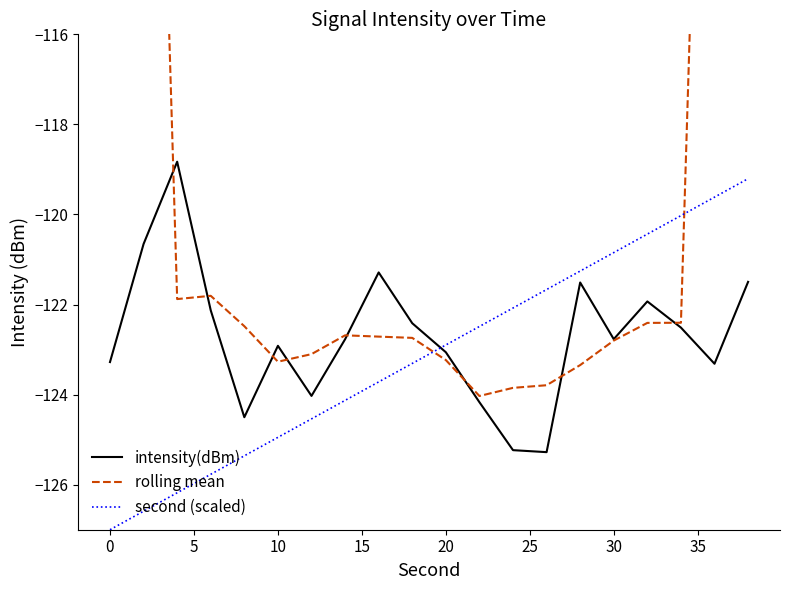

What is the lowest value of the second (scaled) series?

-127.0